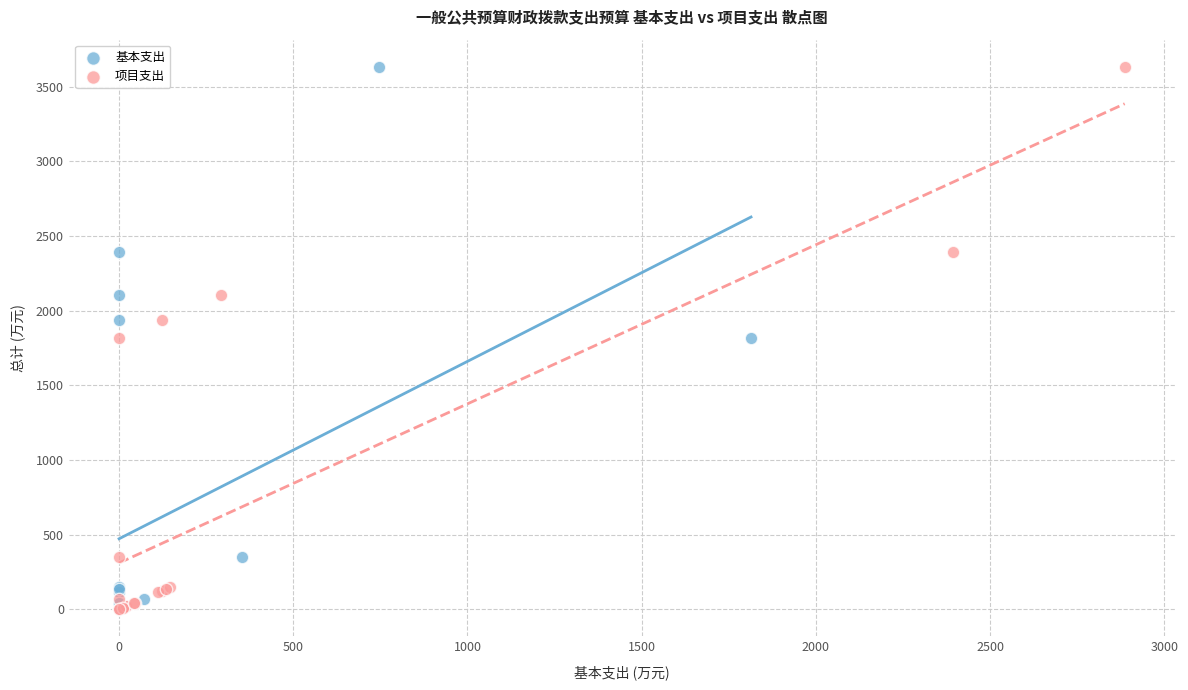

What are all the series names shown in the legend?

基本支出, 项目支出